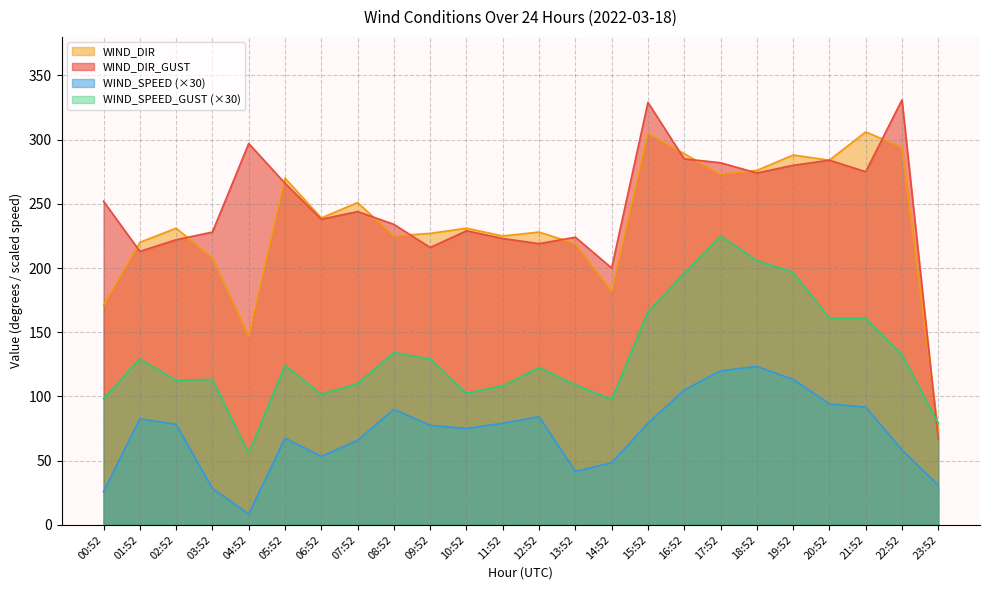

Is it true that WIND_SPEED_GUST equals 284.3 at 20:52?

False